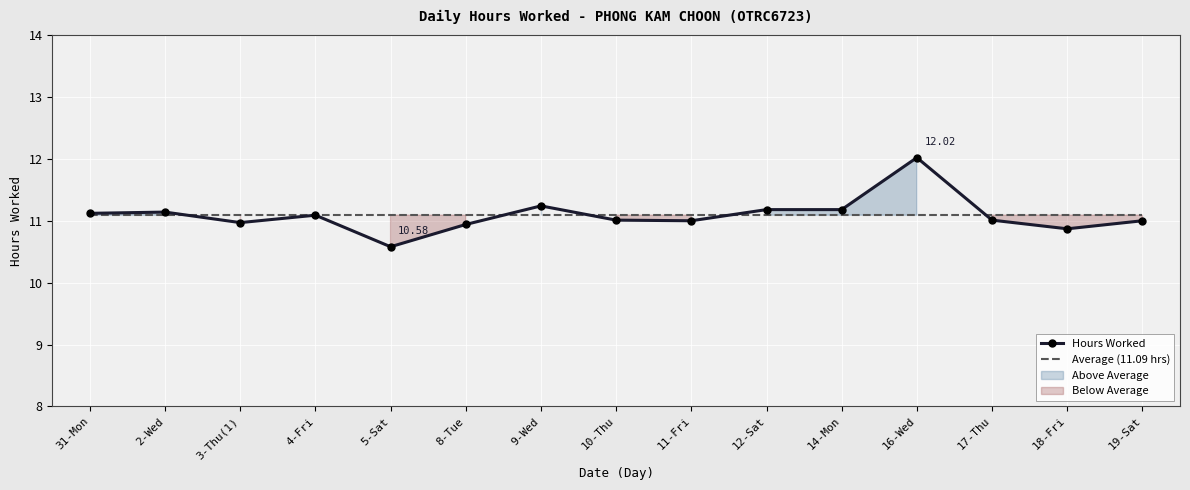

What is the difference between the Hours Worked values at 14-Mon and 8-Tue?

0.2